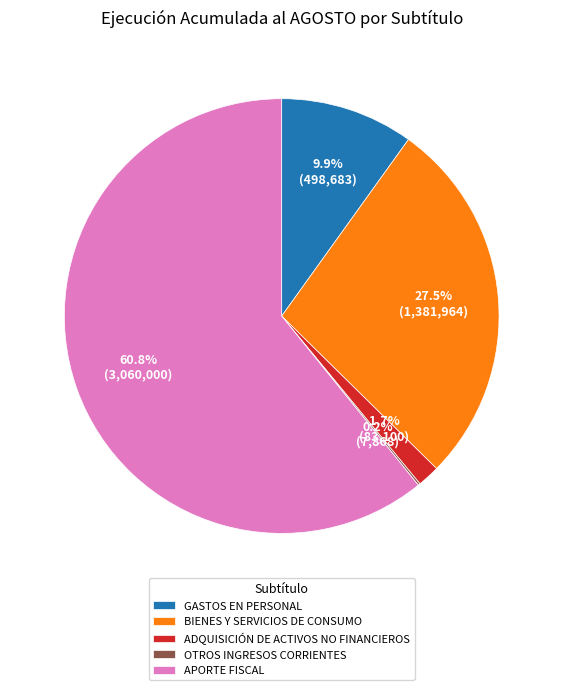

Is there any slice that represents more than half of the pie?

Yes